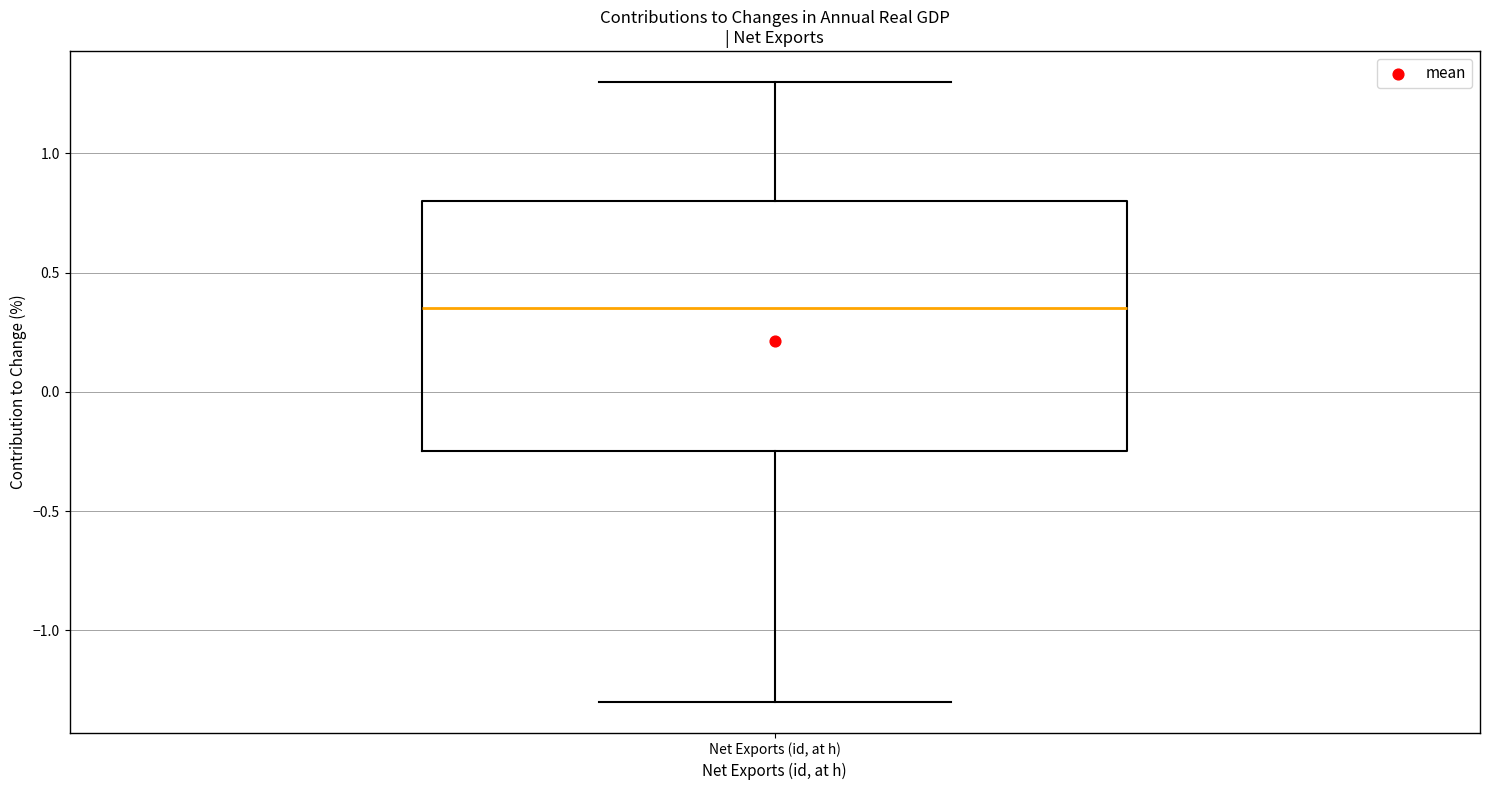

Read this box plot against the y-axis: the position of the median line, the range covered by the box, and the ends of both whiskers. The values are not printed on the chart, so give them approximately, as read against the axis.

median 0.35, box -0.25 to 0.80, whiskers -1.30 to 1.30